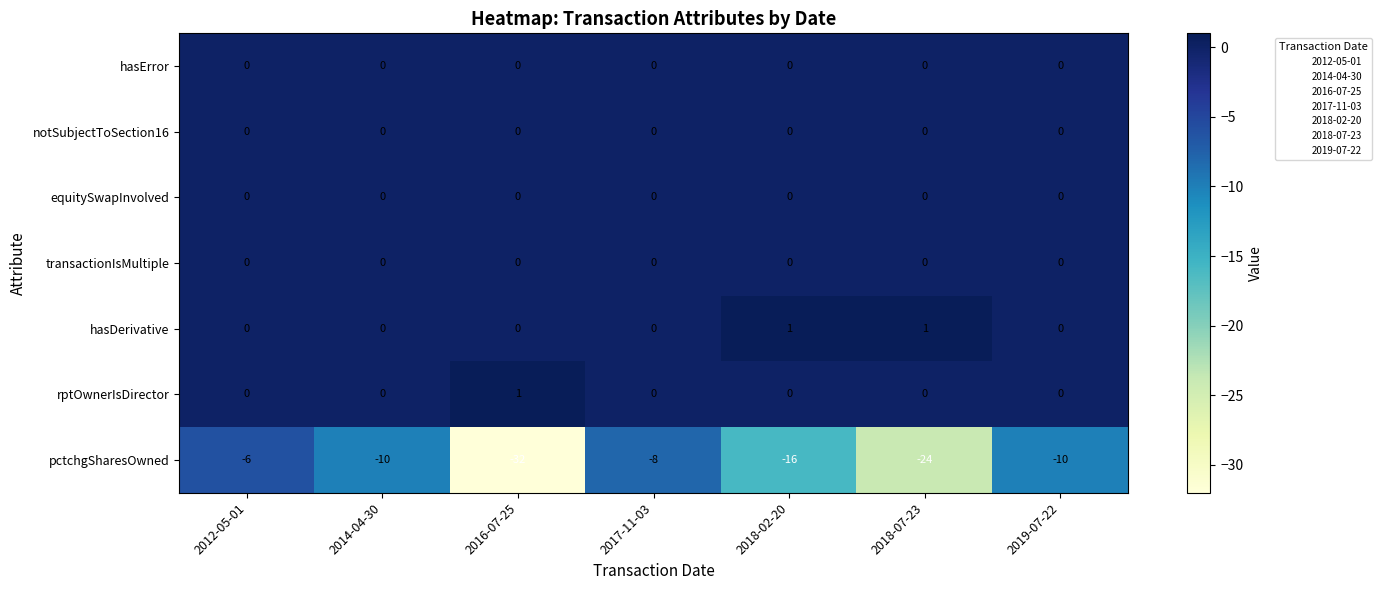

What is the sum of all pctchgSharesOwned values?

-106